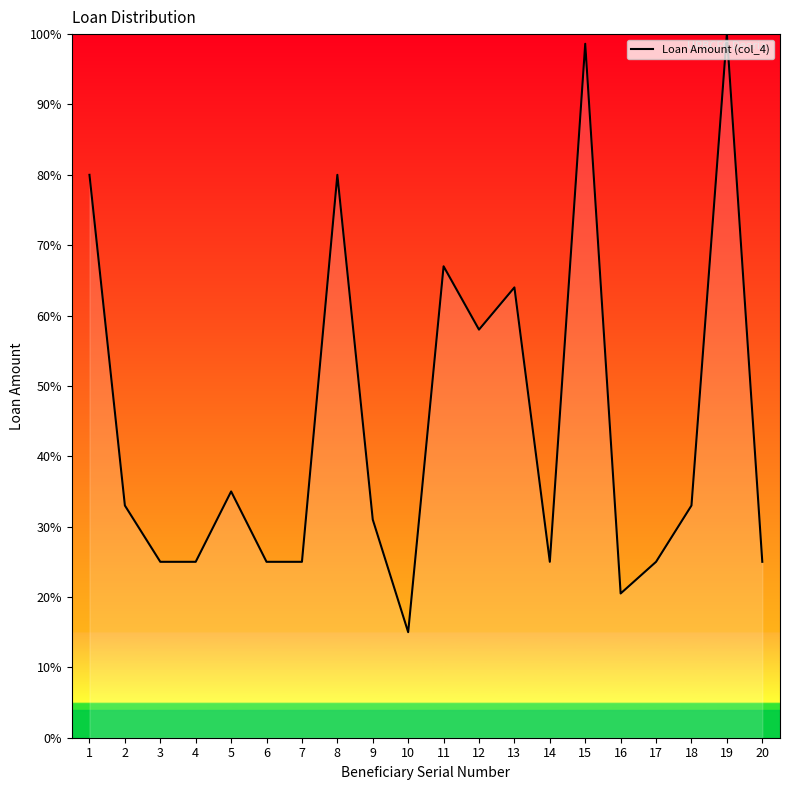

The chart shows a value of 67.0 at 11. True or false?

True